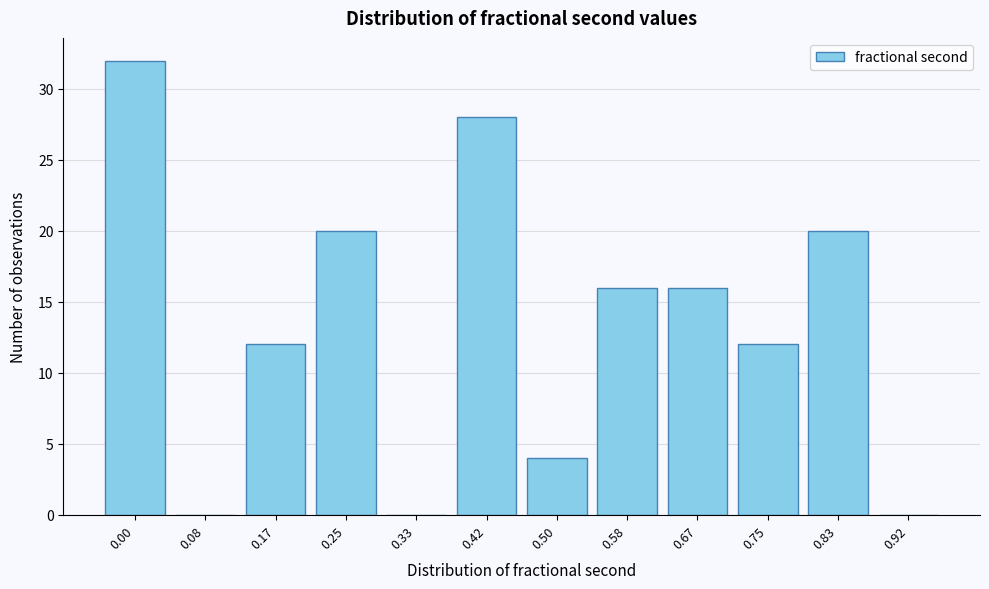

Reading left to right, transcribe all the data shown in this chart.

0.00=32	0.08=0	0.17=12	0.25=20	0.33=0	0.42=28	0.50=4	0.58=16	0.67=16	0.75=12	0.83=20	0.92=0